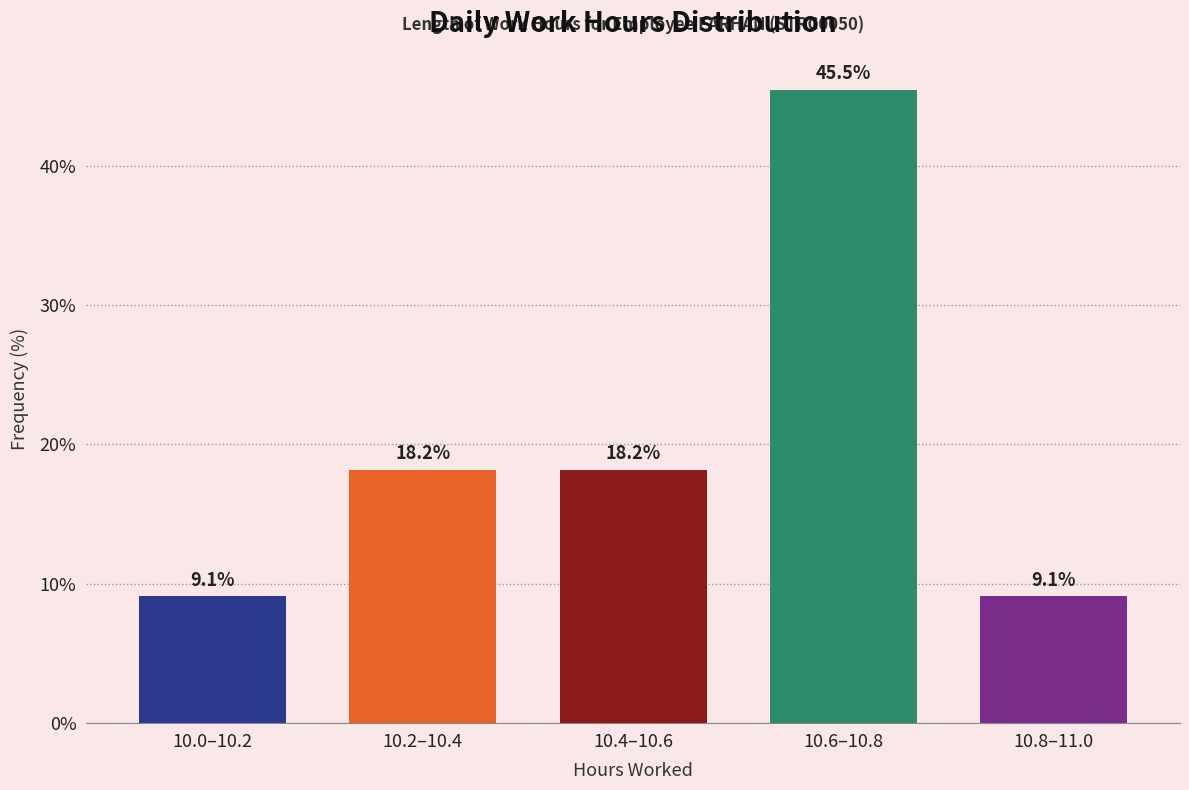

Reading left to right, transcribe all the data shown in this chart.

9.1	18.2	18.2	45.5	9.1